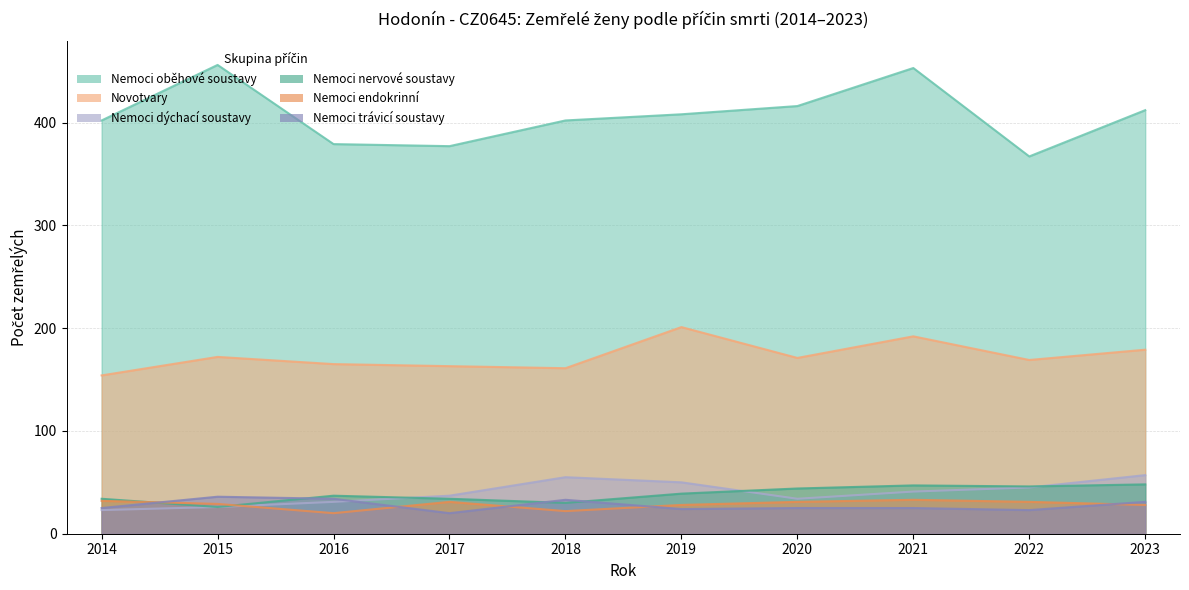

At which label does Nemoci nervové soustavy reach its minimum?

2015